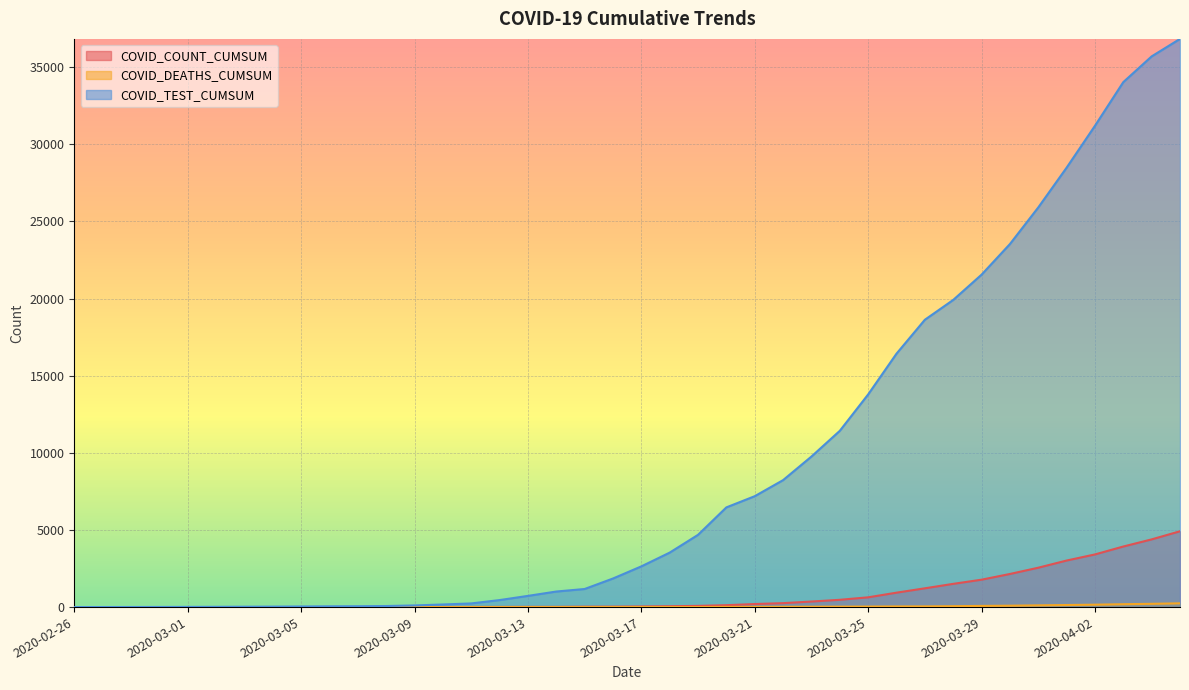

What is the spread (max minus min) of values at 2020-03-31?

25789